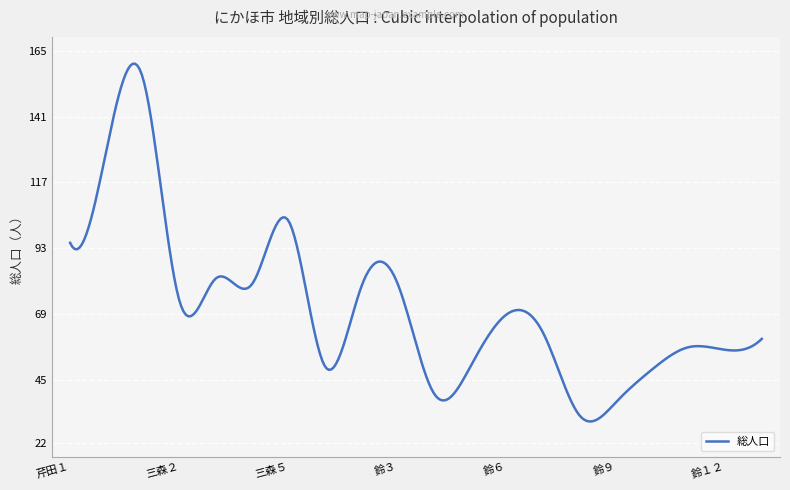

What is the smallest value displayed?

29.9